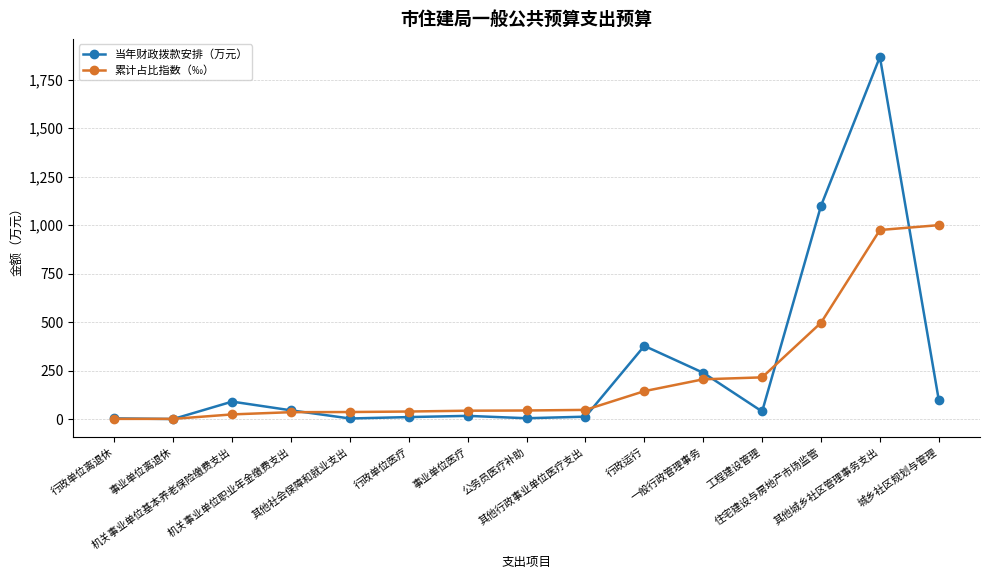

What is the average value of the 累计占比指数（‰） series?

220.4